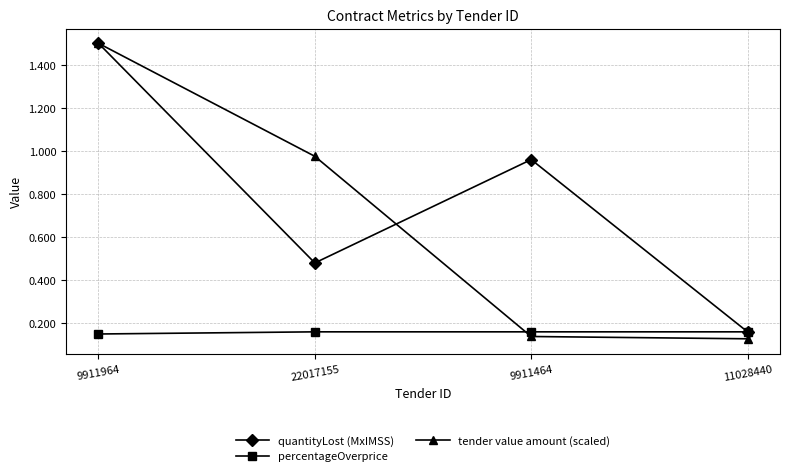

After their last crossing, which series has the higher values: tender value amount (scaled) or percentageOverprice?

percentageOverprice